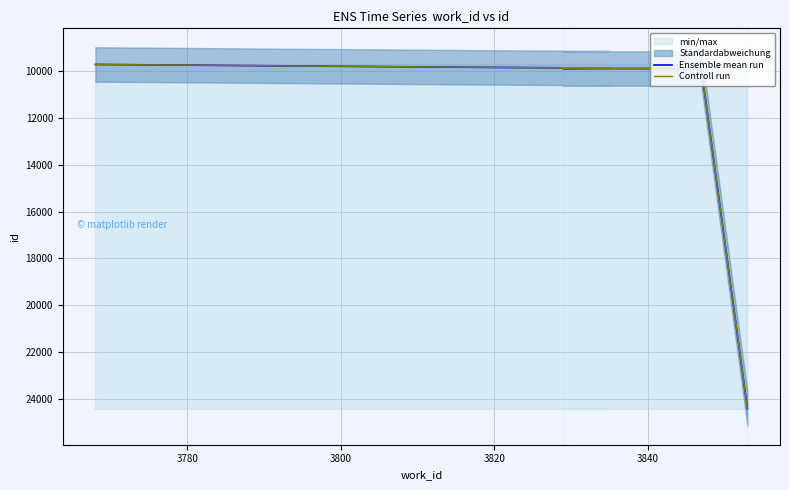

True or false: Controll run has a value of 5178.7 at 3760.

False